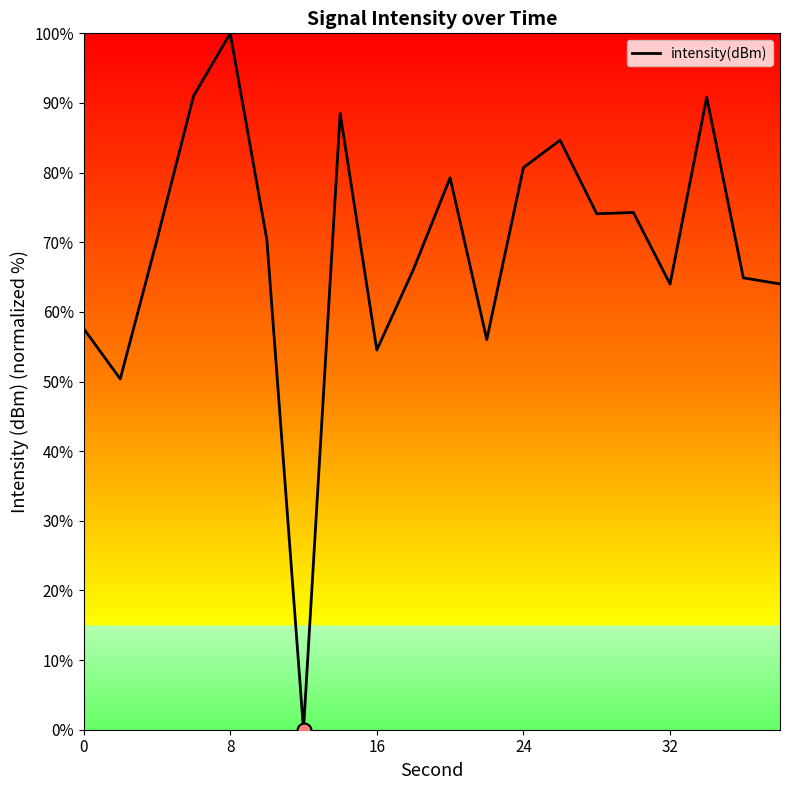

What is the difference between the maximum and minimum values?

100.0